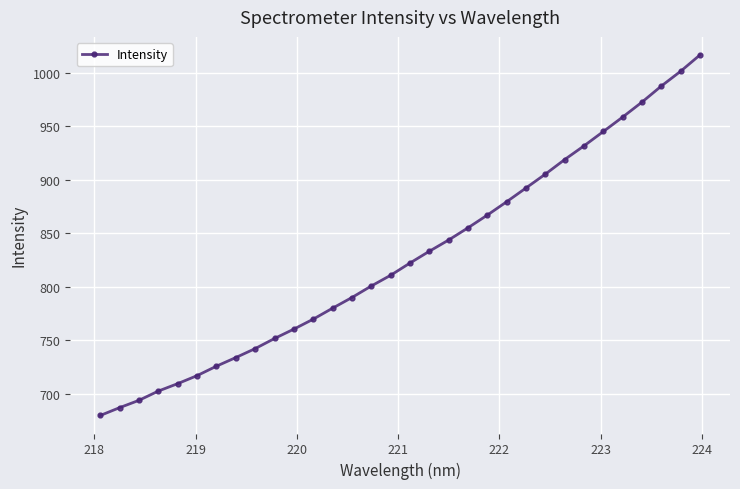

What is the minimum value shown in the chart?

679.7